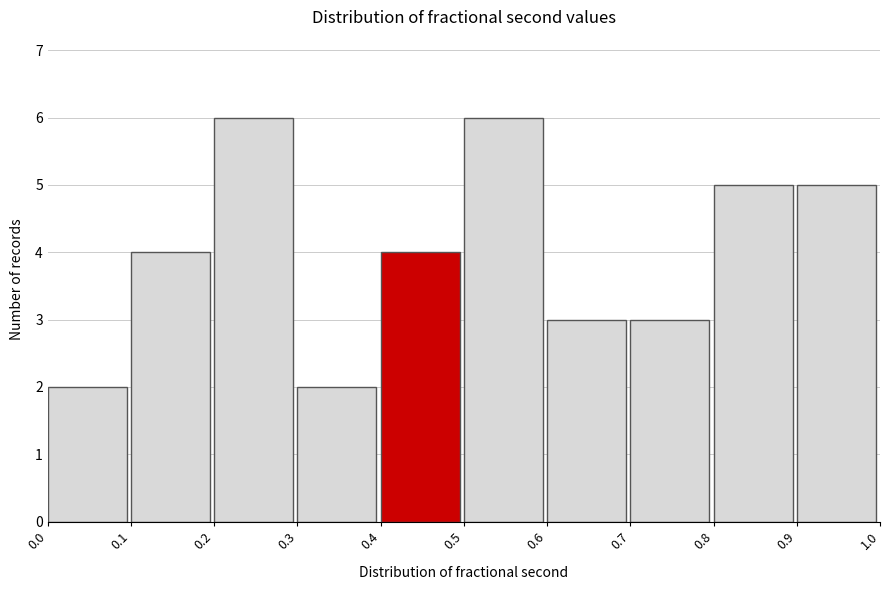

Reading left to right, transcribe this chart: for each bar, give the range it covers on the x-axis and its height. The values are not printed on the chart, so give them approximately, as read against the axis.

0.0 to 0.1: 2
0.1 to 0.2: 4
0.2 to 0.3: 6
0.3 to 0.4: 2
0.4 to 0.5: 4
0.5 to 0.6: 6
0.6 to 0.7: 3
0.7 to 0.8: 3
0.8 to 0.9: 5
0.9 to 1.0: 5